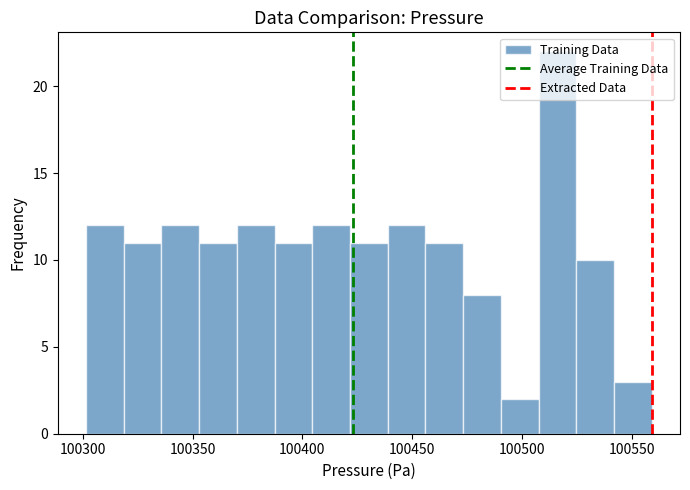

Around what value on the x-axis is the tallest bar? Give the approximate position of its centre, as read against the axis.

100515